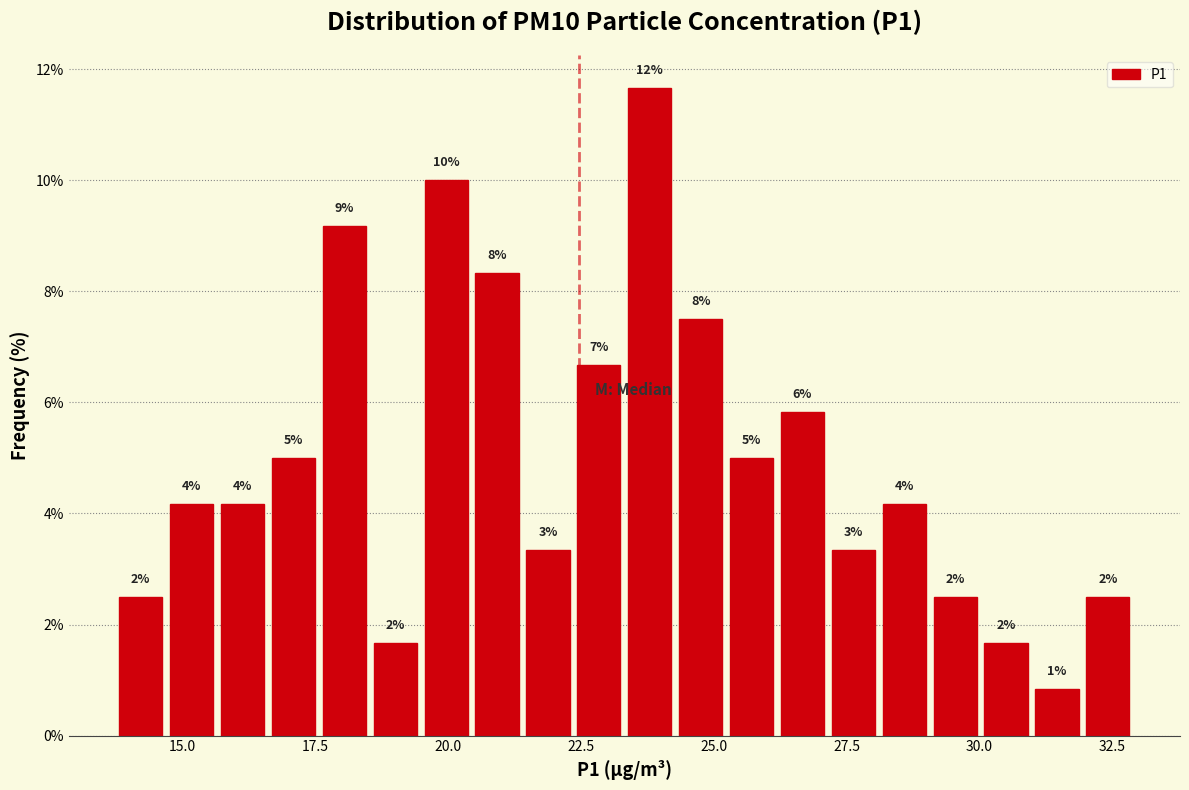

Around what value on the x-axis is the tallest bar? Give the approximate position of its centre, as read against the axis.

24.0